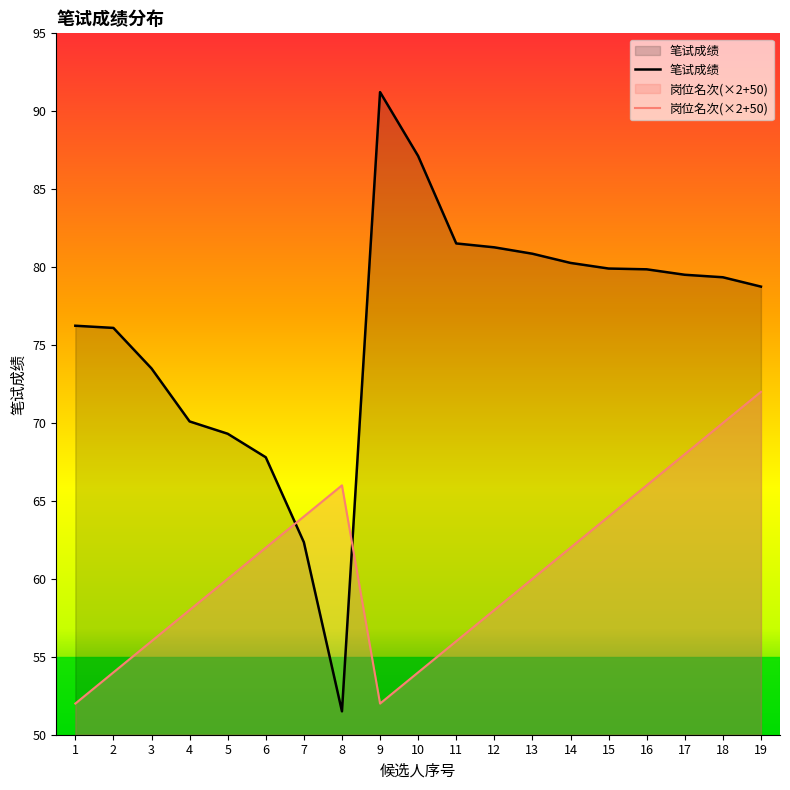

How many values in the 笔试成绩 series are below 79?

9